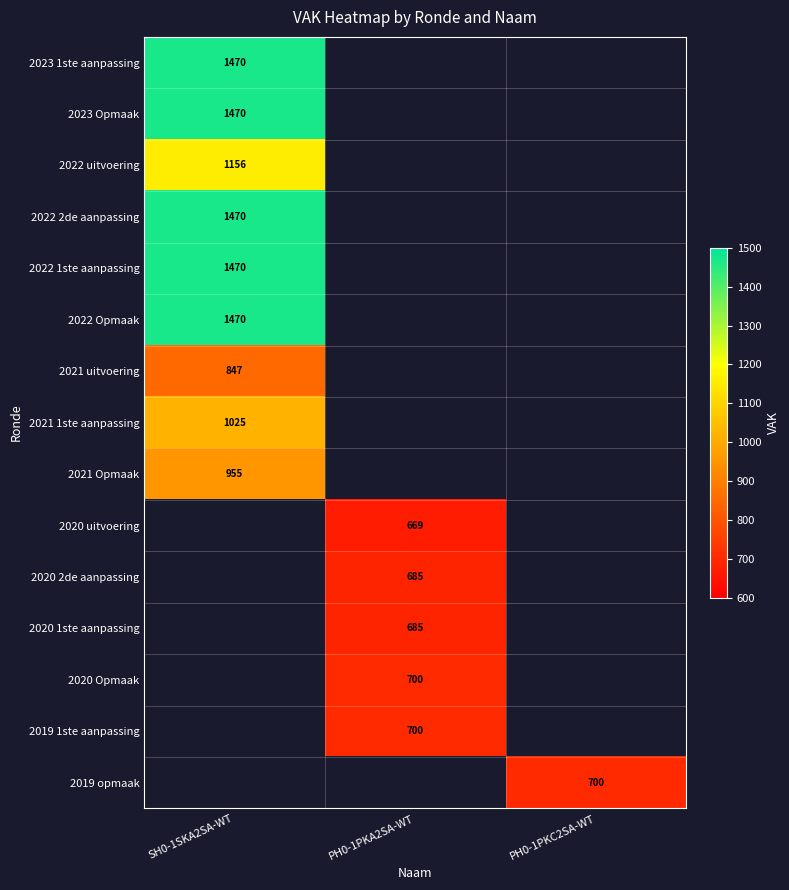

The 2019 1ste aanpassing series shows 240.6 at PH0-1PKA2SA-WT. True or false?

False